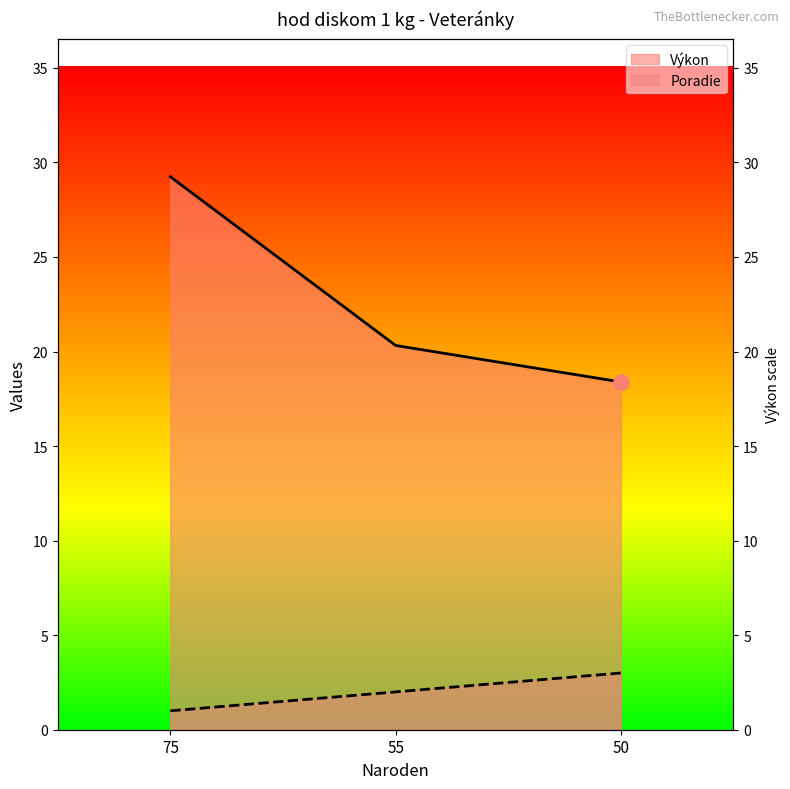

What are all the series names shown in the legend?

Poradie, Výkon